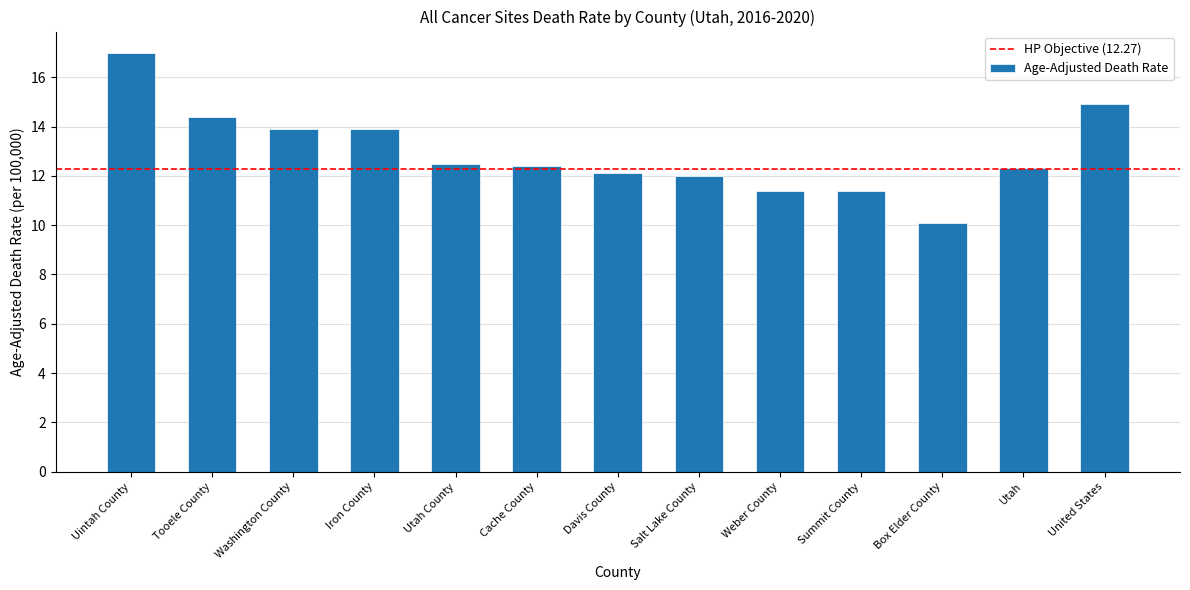

How many data points does each series have?

13